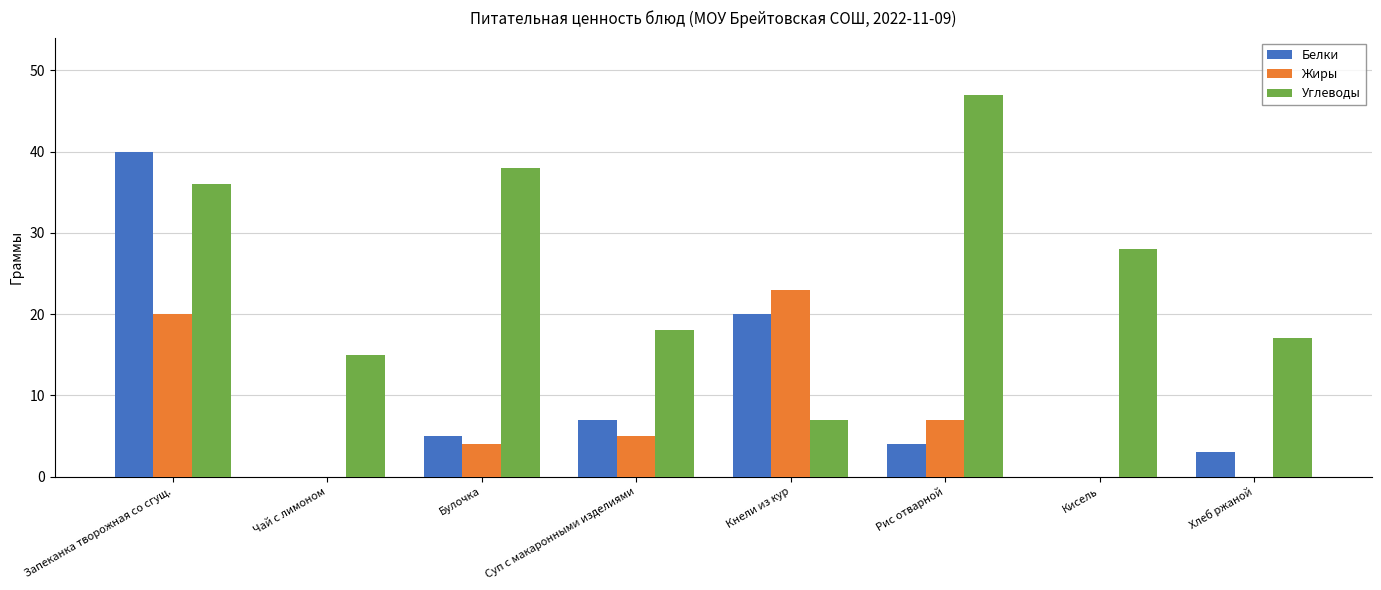

What is the spread (max minus min) of values at Хлеб ржаной?

17